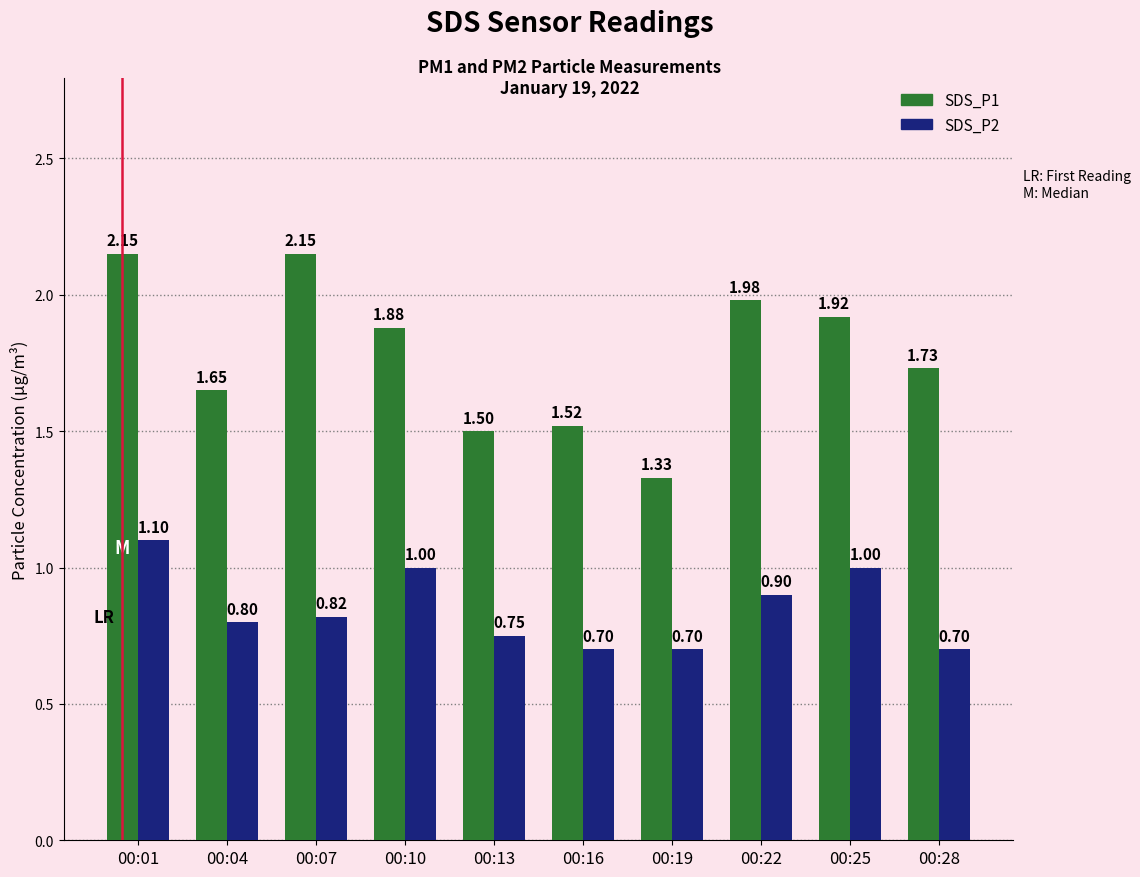

What is the maximum value for SDS_P2?

1.1